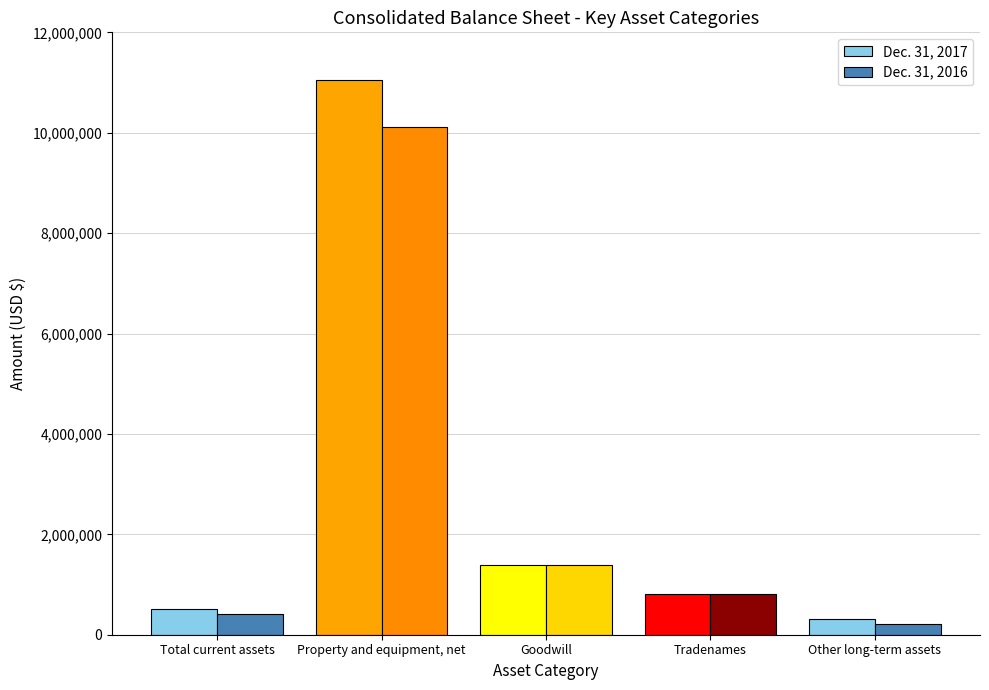

Is the value of Dec. 31, 2016 at Property and equipment, net greater than the value of Dec. 31, 2017 at Property and equipment, net?

No